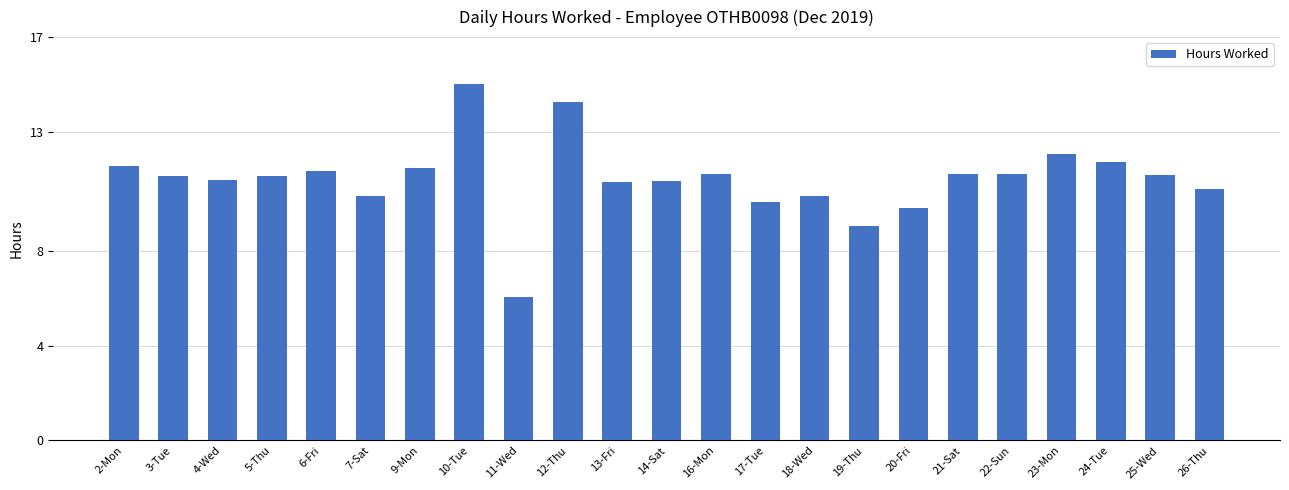

What is the maximum value shown in the chart?

15.0